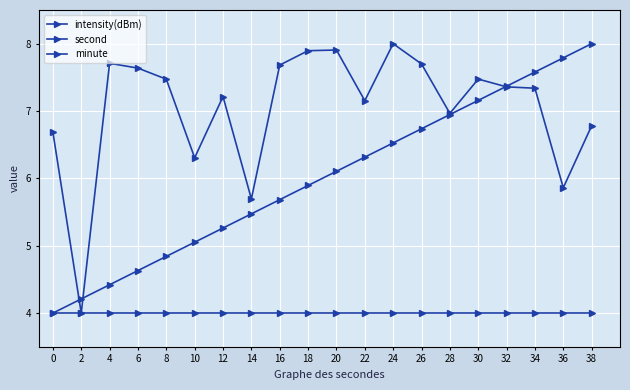

Count the number of data series in this chart.

3